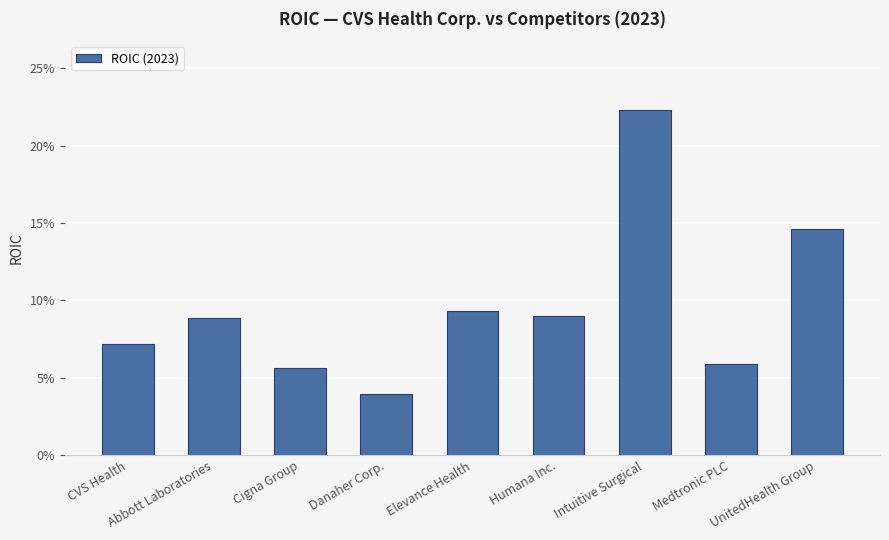

Reading left to right, transcribe all the data shown in this chart.

0.1	0.1	0.1	0.0	0.1	0.1	0.2	0.1	0.1